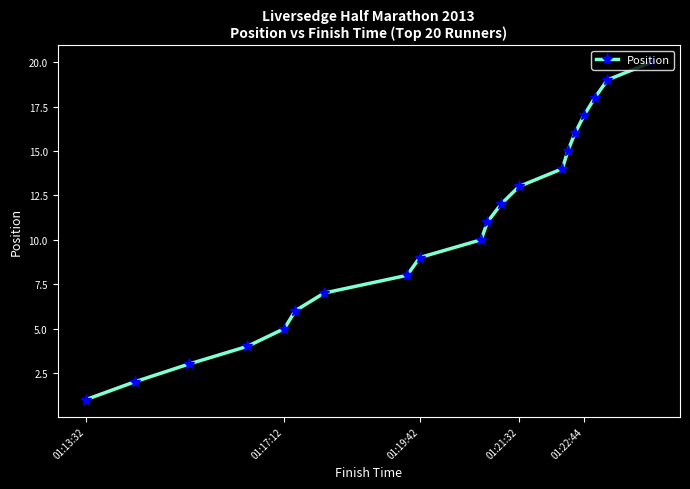

What is the sum of all values?

210